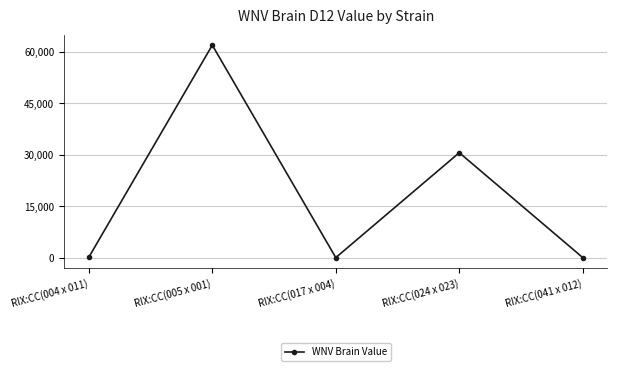

Read the value at RIX:CC(041 x 012).

0.8